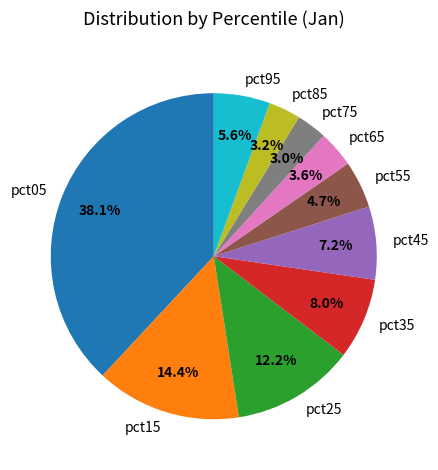

Does pct85 represent more than half of the total?

No